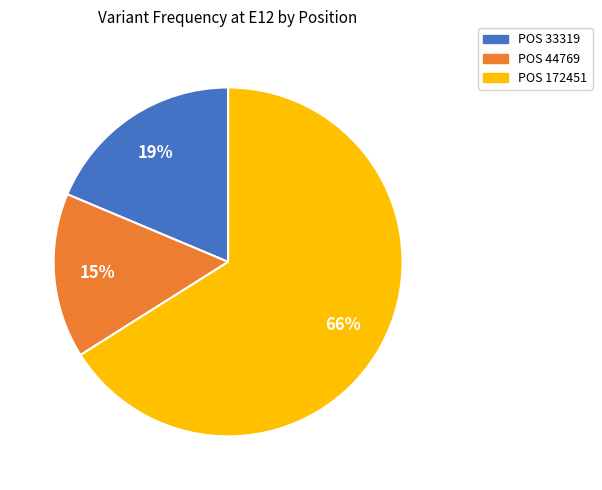

To the nearest percent, what is the difference between the largest and smallest slice percentages?

51%